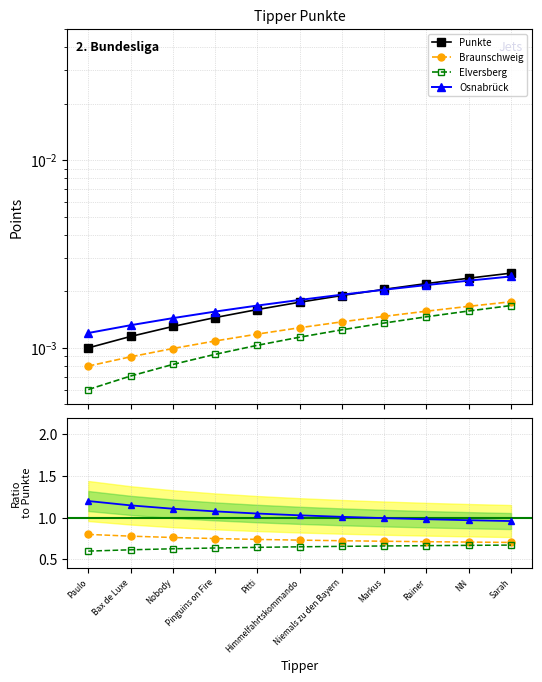

What are all the series names shown in the legend?

Punkte, Braunschweig, Elversberg, Osnabrück